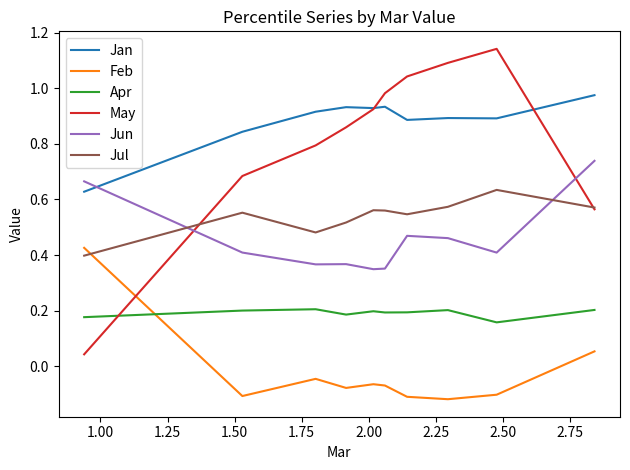

True or false: Jul and Jan cross at least once.

False